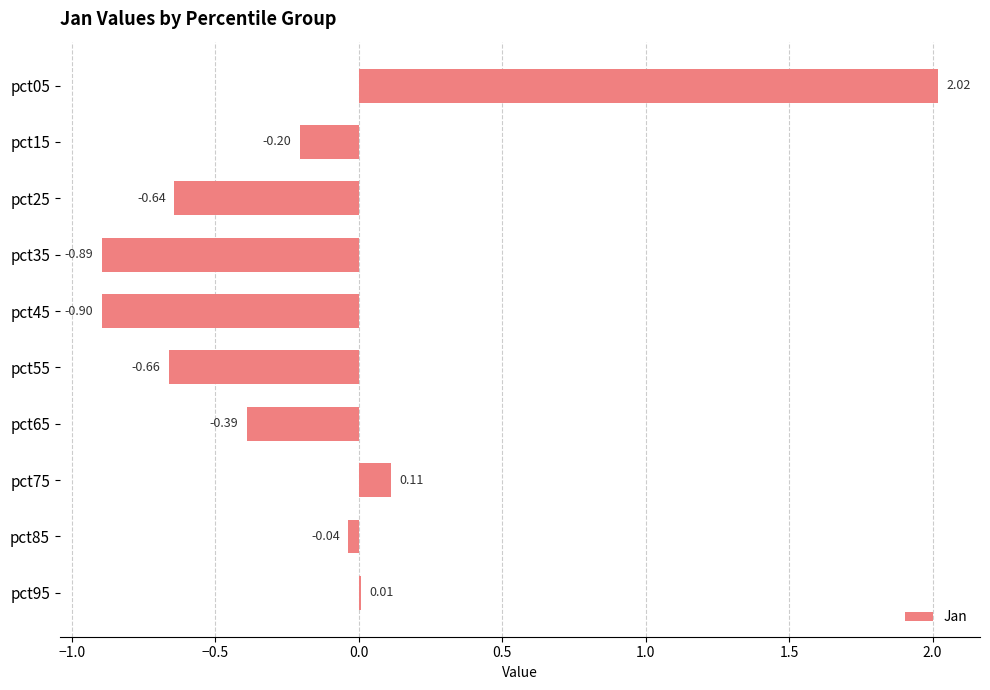

What is the sum of all values?

-1.6